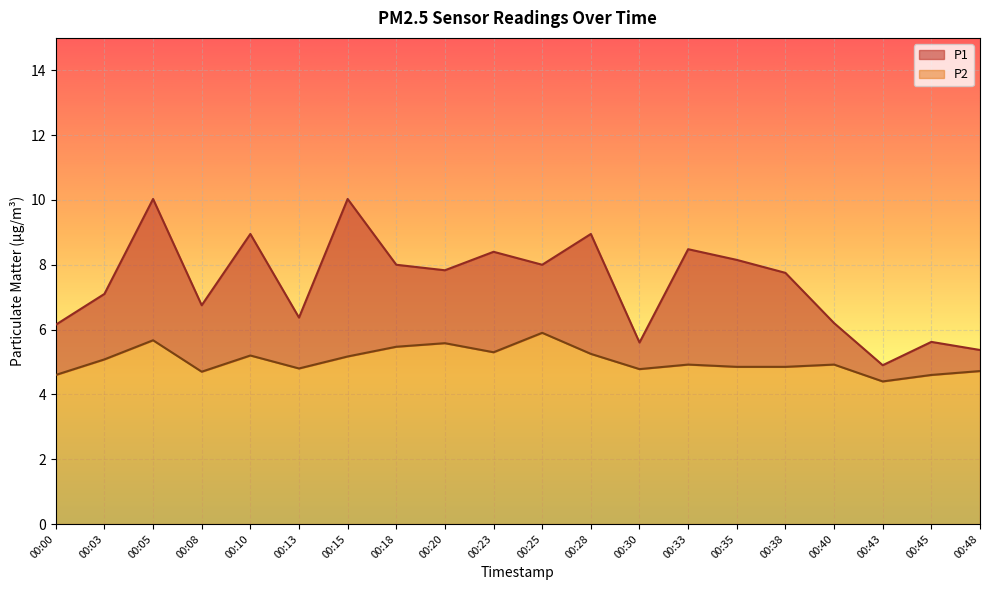

Reading left to right, list all the values displayed in this chart.

P1: 6.2	7.1	10.0	6.8	8.9	6.4	10.0	8.0	7.8	8.4	8.0	8.9	5.6	8.5	8.2	7.8	6.2	4.9	5.6	5.4
P2: 4.6	5.1	5.7	4.7	5.2	4.8	5.2	5.5	5.6	5.3	5.9	5.2	4.8	4.9	4.8	4.8	4.9	4.4	4.6	4.7